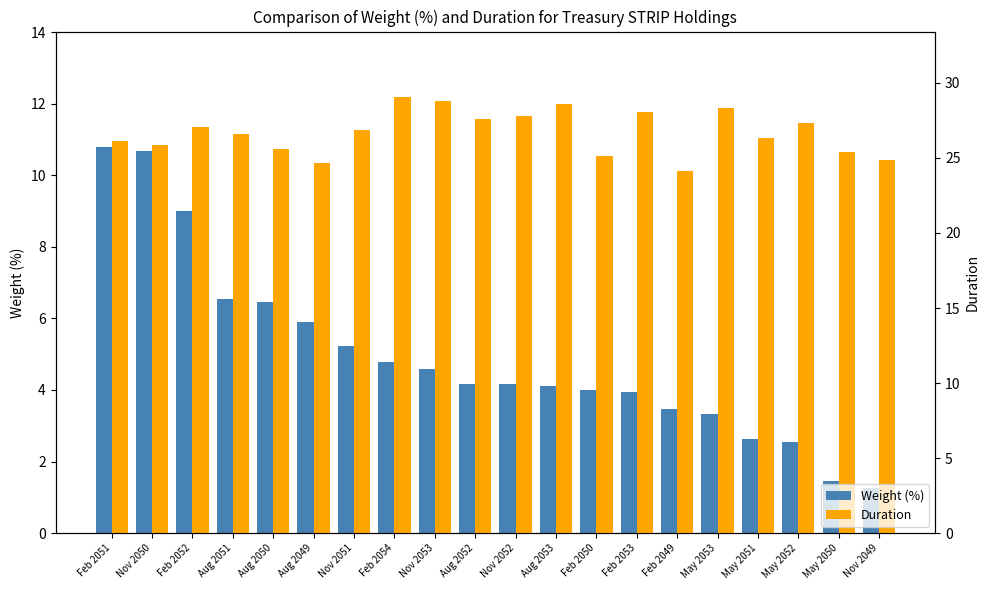

How many values in the Weight (%) series exceed 4?

12